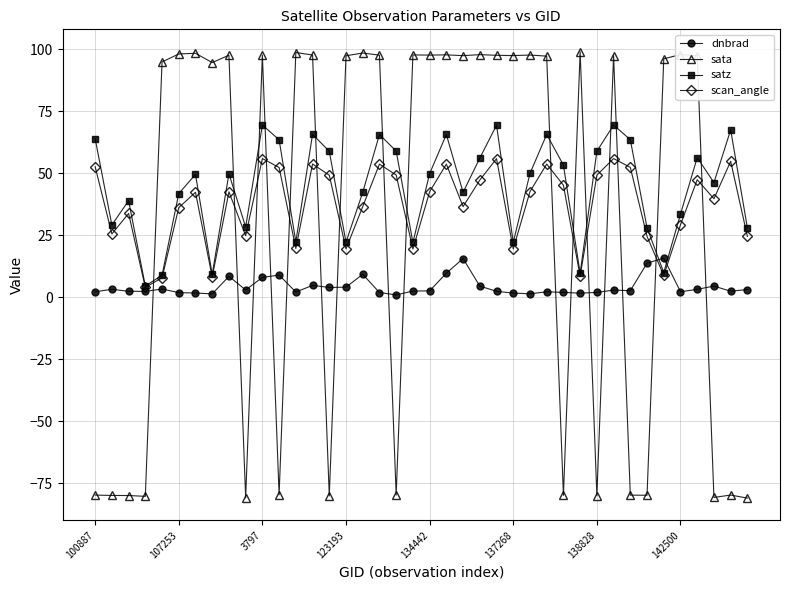

What is the minimum value shown in the chart?

-80.9